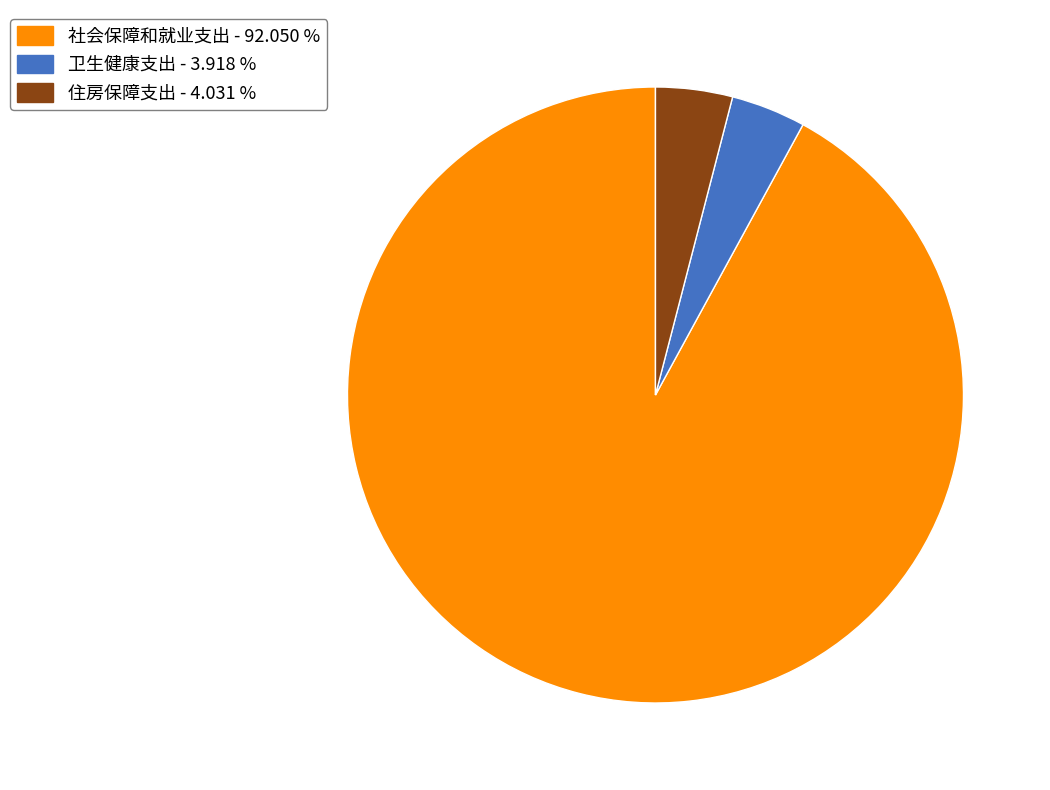

How many slices are in this pie chart?

3